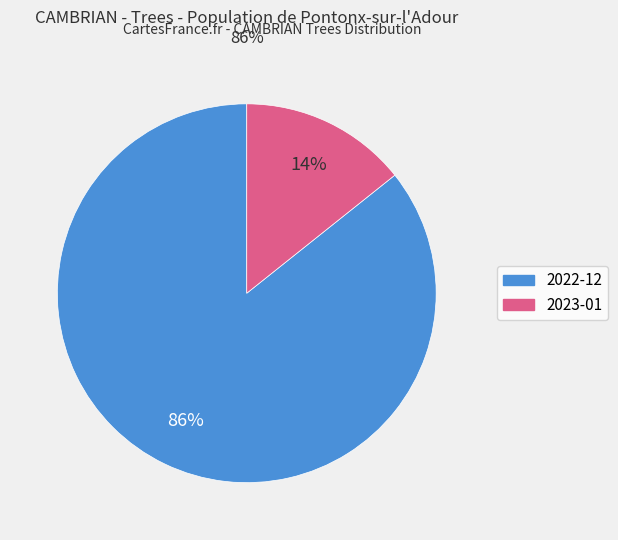

The 2022-12 slice represents 77% of the pie. True or false?

False